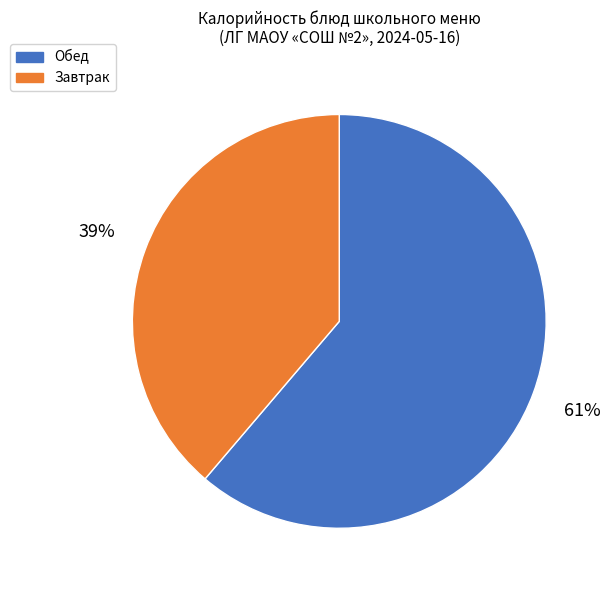

To the nearest percent, what is the difference between the Завтрак and Обед slice percentages?

22%